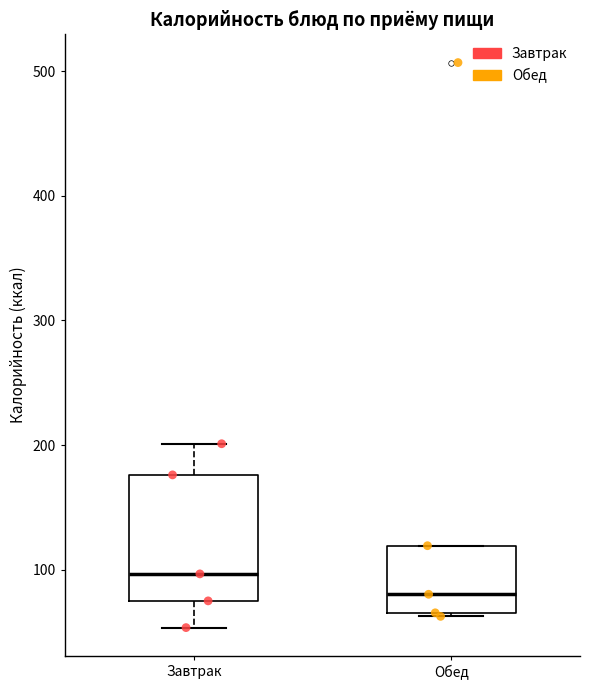

Reading left to right, transcribe this box plot: for each box, give where its median line is, the range the box spans, and where its two whiskers end, as read against the y-axis. The values are not printed on the chart, so give them approximately, as read against the axis.

Завтрак: median 100, box 80 to 180, whiskers 50 to 200
Обед: median 80, box 70 to 120, whiskers 60 to 120